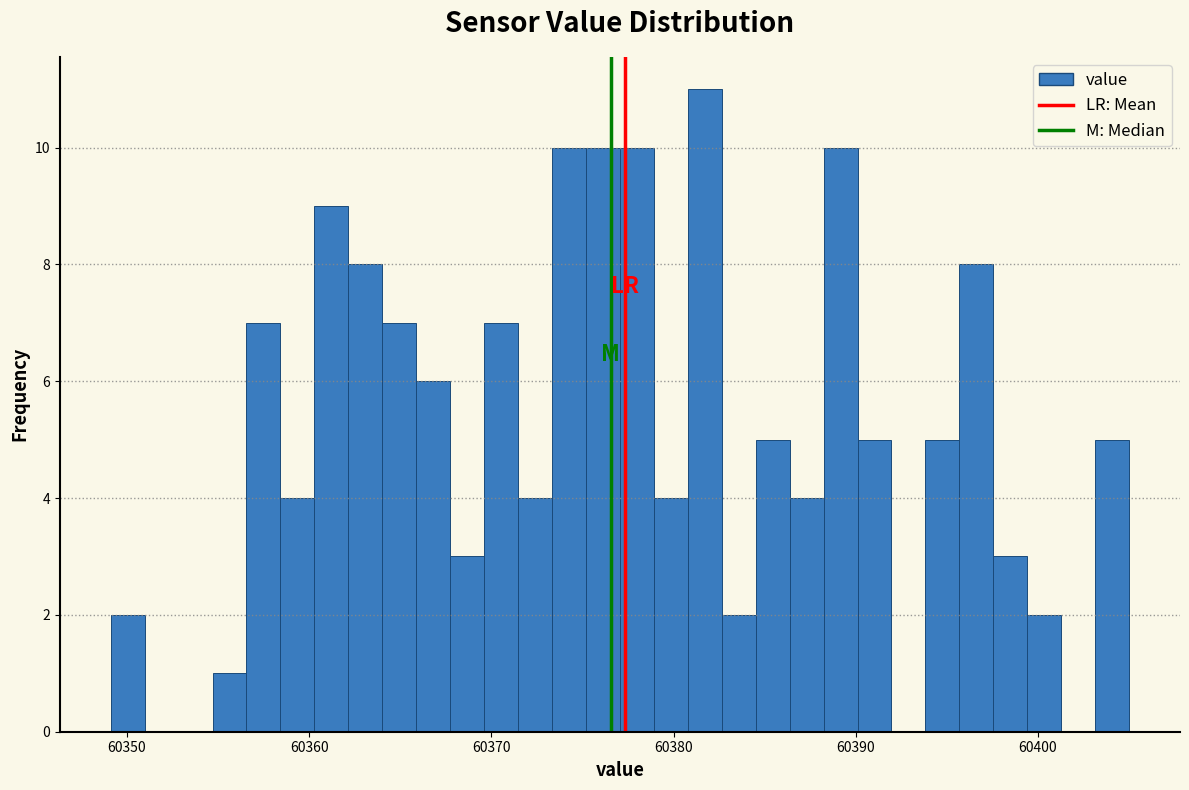

Read against the x-axis, roughly where is the centre of the tallest bar?

60382